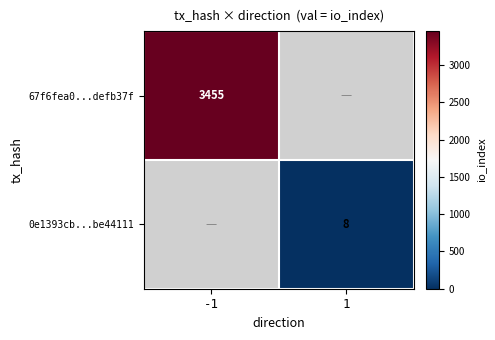

The 67f6fea0...defb37f series shows 3455 at -1. True or false?

True